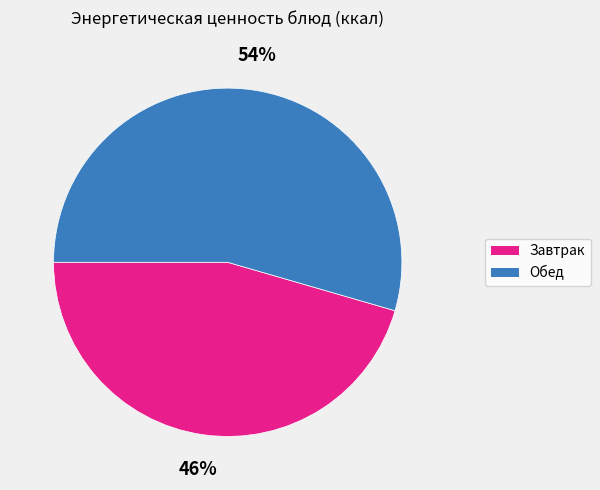

Is there any slice that represents more than half of the pie?

Yes